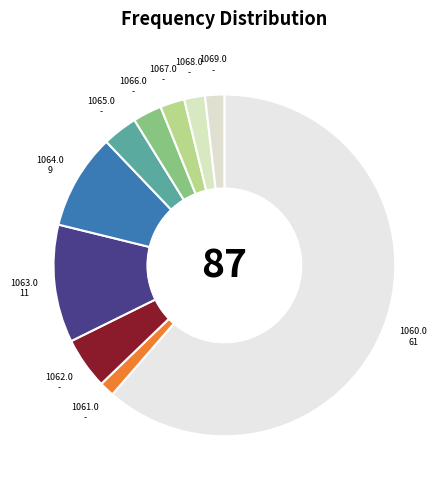

Is there a majority slice in this chart?

Yes